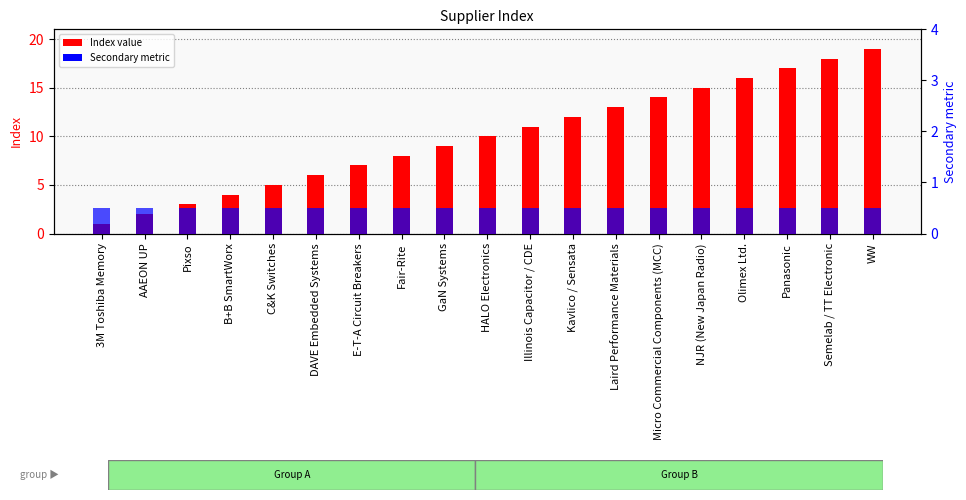

Reading left to right, transcribe all the data shown in this chart.

Index value: 3M Toshiba Memory=1.0	AAEON UP=2.0	Pixso=3.0	B+B SmartWorx=4.0	C&K Switches=5.0	DAVE Embedded Systems=6.0	E-T-A Circuit Breakers=7.0	Fair-Rite=8.0	GaN Systems=9.0	HALO Electronics=10.0	Illinois Capacitor / CDE=11.0	Kavlico / Sensata=12.0	Laird Performance Materials=13.0	Micro Commercial Components (MCC)=14.0	NJR (New Japan Radio)=15.0	Olimex Ltd.=16.0	Panasonic=17.0	Semelab / TT Electronic=18.0	WW=19.0
Secondary metric: 3M Toshiba Memory=0.5	AAEON UP=0.5	Pixso=0.5	B+B SmartWorx=0.5	C&K Switches=0.5	DAVE Embedded Systems=0.5	E-T-A Circuit Breakers=0.5	Fair-Rite=0.5	GaN Systems=0.5	HALO Electronics=0.5	Illinois Capacitor / CDE=0.5	Kavlico / Sensata=0.5	Laird Performance Materials=0.5	Micro Commercial Components (MCC)=0.5	NJR (New Japan Radio)=0.5	Olimex Ltd.=0.5	Panasonic=0.5	Semelab / TT Electronic=0.5	WW=0.5